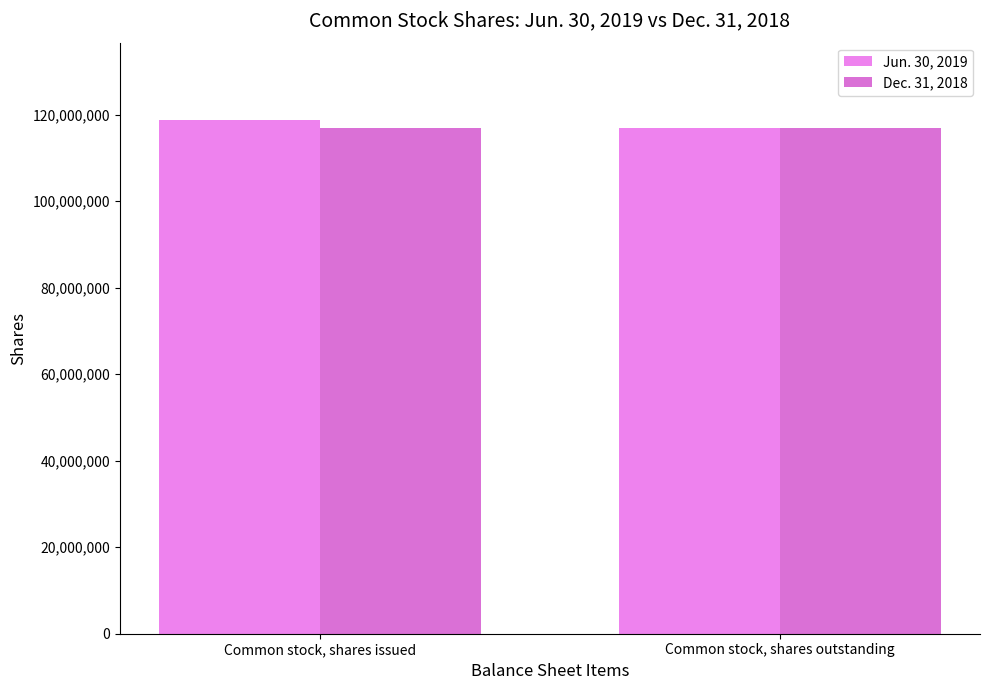

What is the sum of all Dec. 31, 2018 values?

233775036